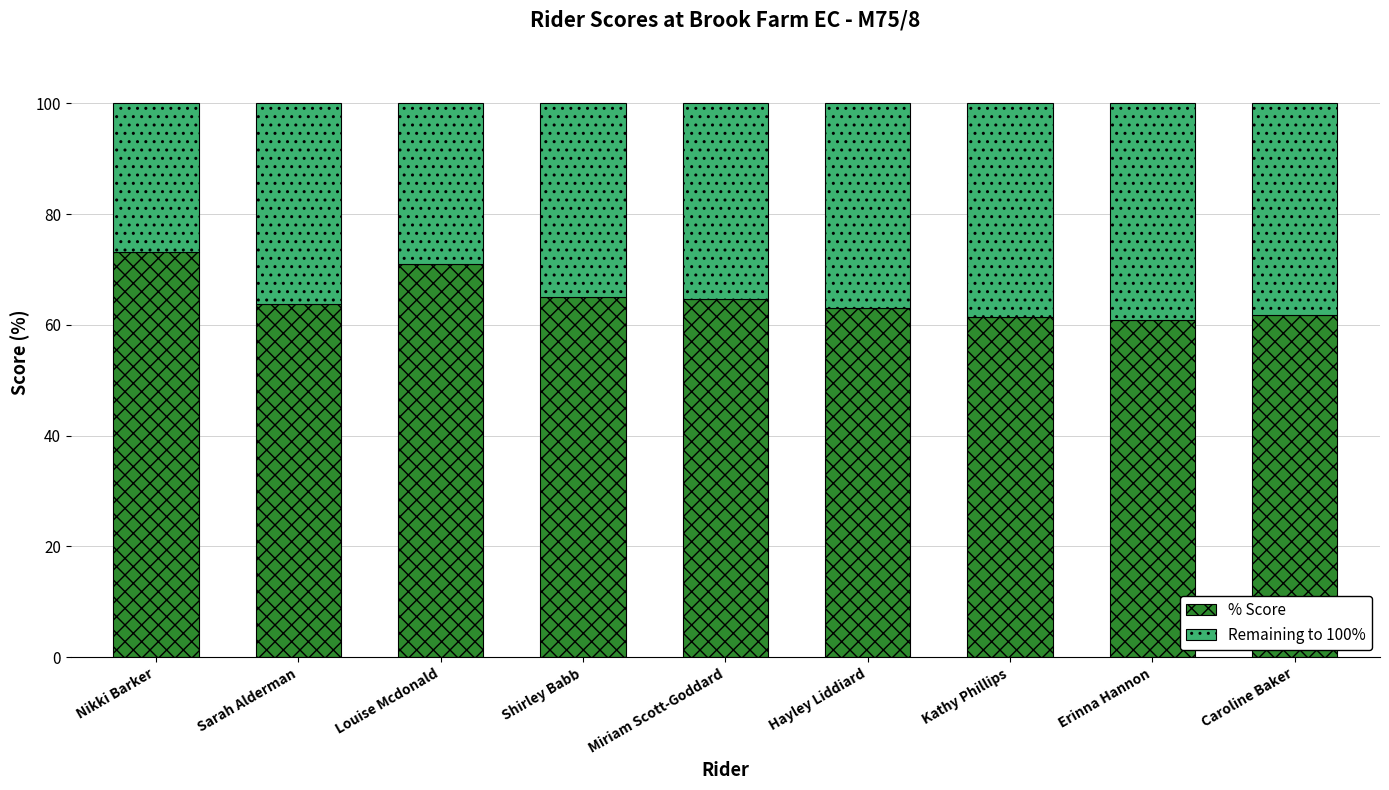

What is the approximate value of % Score at Sarah Alderman?

63.8